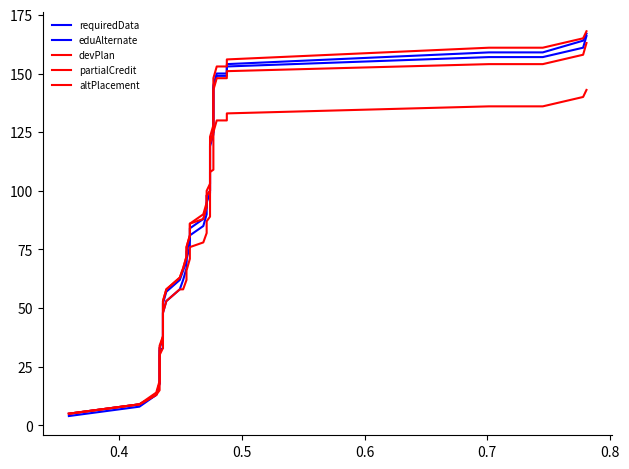

What is the maximum value for devPlan?

168